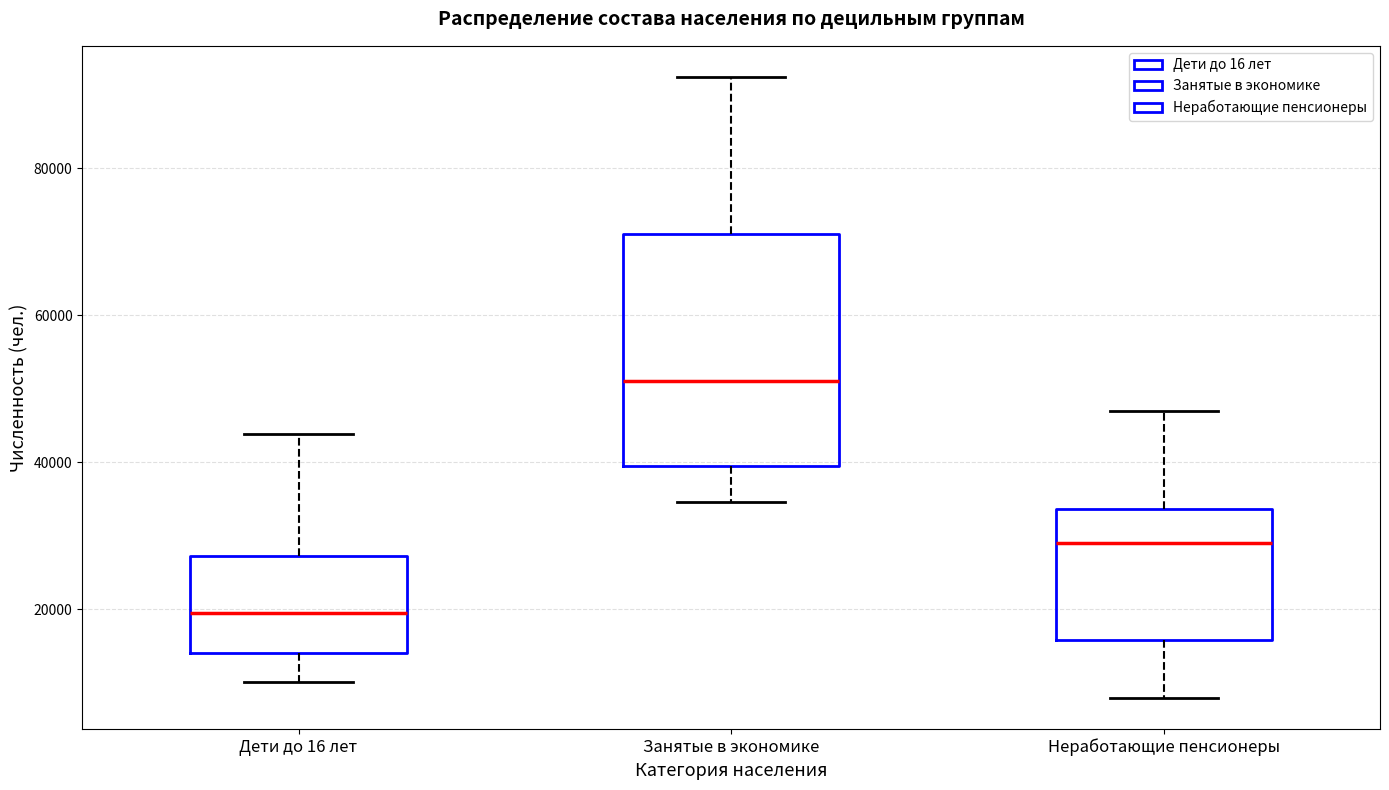

Reading left to right, transcribe this box plot: for each box, give where its median line is, the range the box spans, and where its two whiskers end, as read against the y-axis. The values are not printed on the chart, so give them approximately, as read against the axis.

Дети до 16 лет: median 20000, box 14000 to 28000, whiskers 10000 to 44000
Занятые в экономике: median 52000, box 40000 to 72000, whiskers 34000 to 92000
Неработающие пенсионеры: median 28000, box 16000 to 34000, whiskers 8000 to 46000